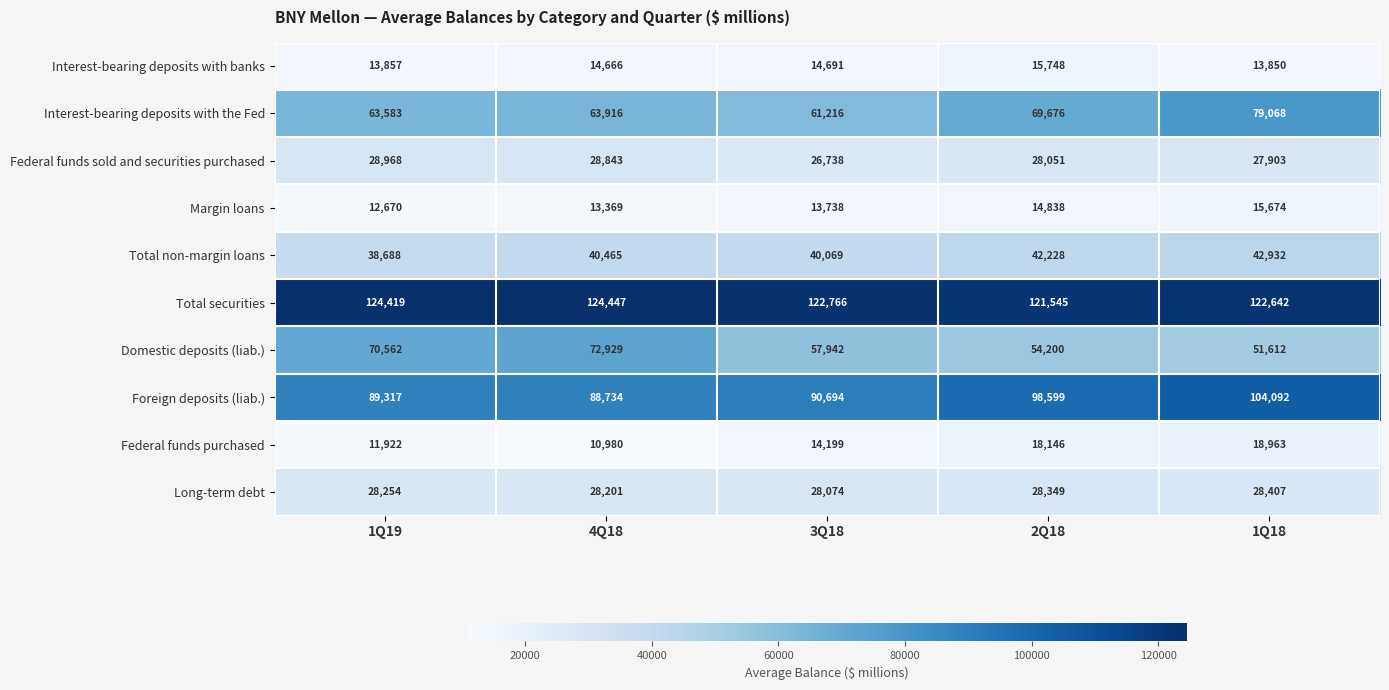

Which series has the largest total across all categories?

Total securities